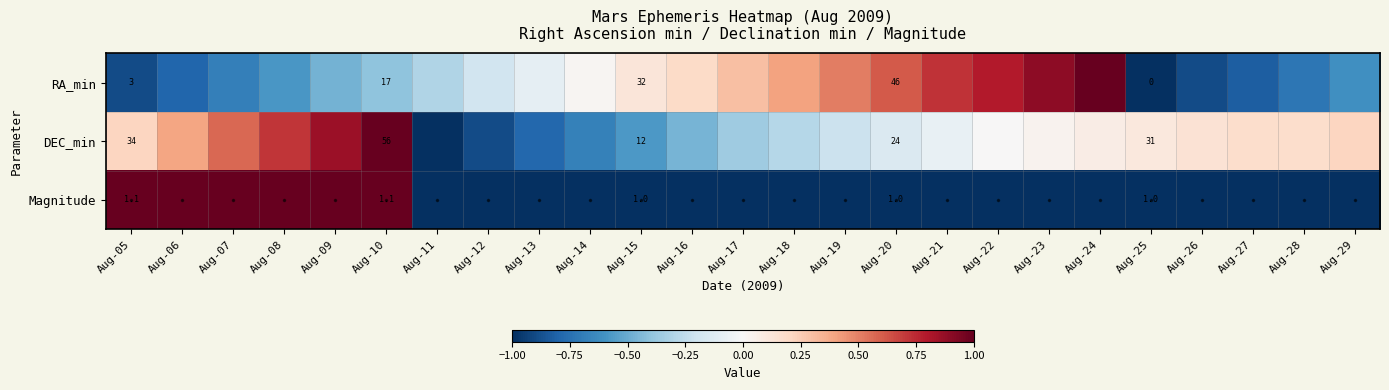

At which category is the sum across all series the highest?

Aug-10